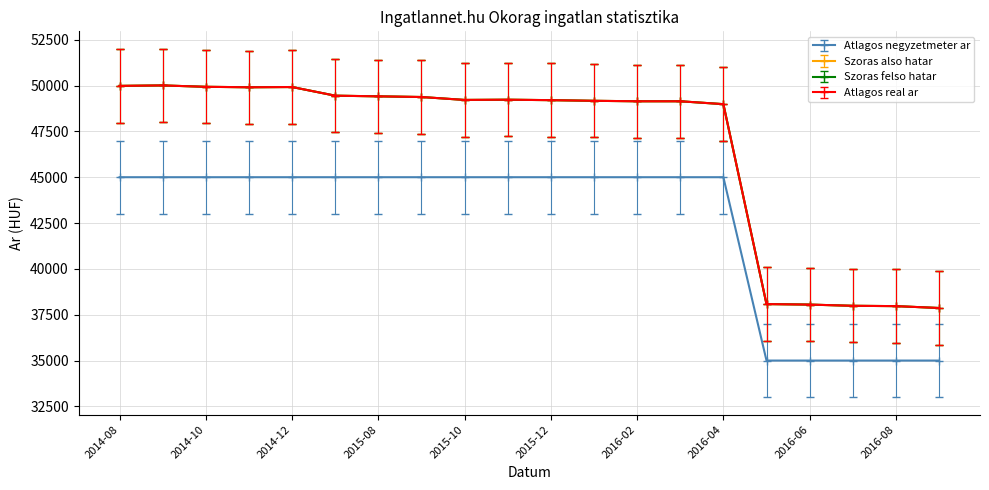

At which label does Atlagos real ar reach its peak?

2014-09